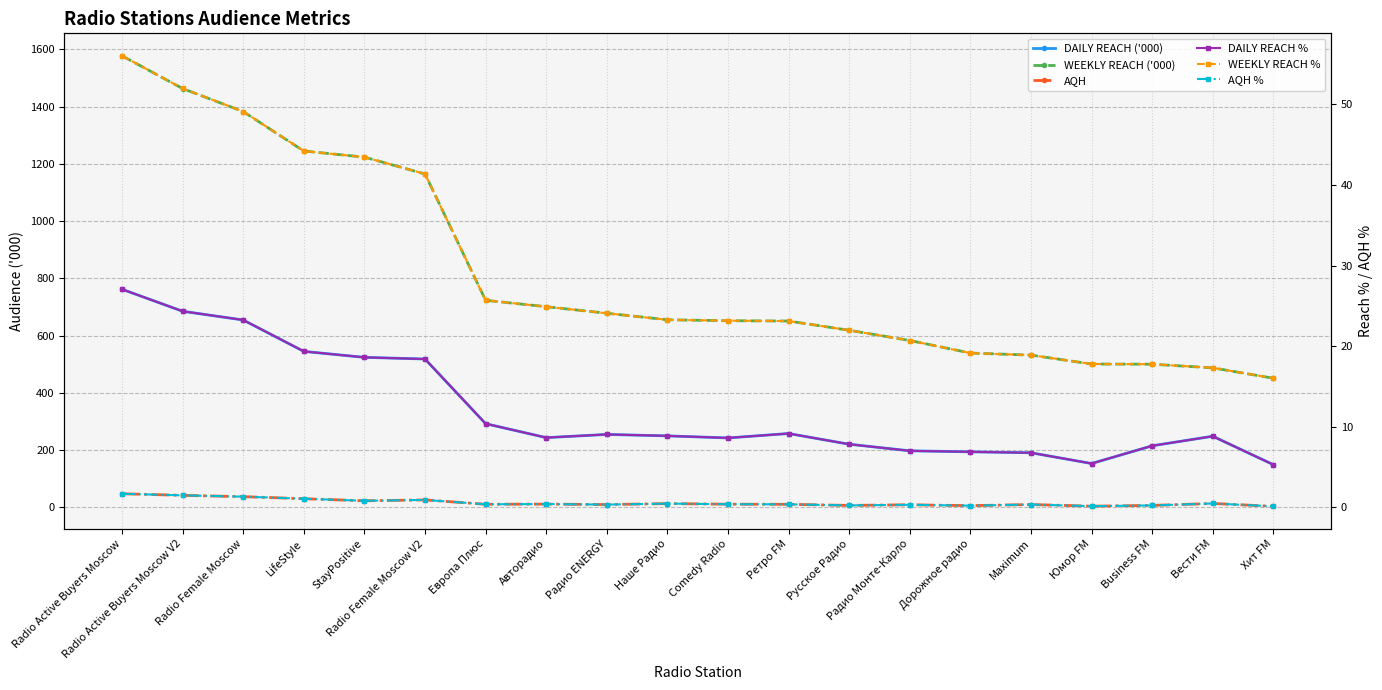

What is the spread (max minus min) of values at Наше Радио?

654.8